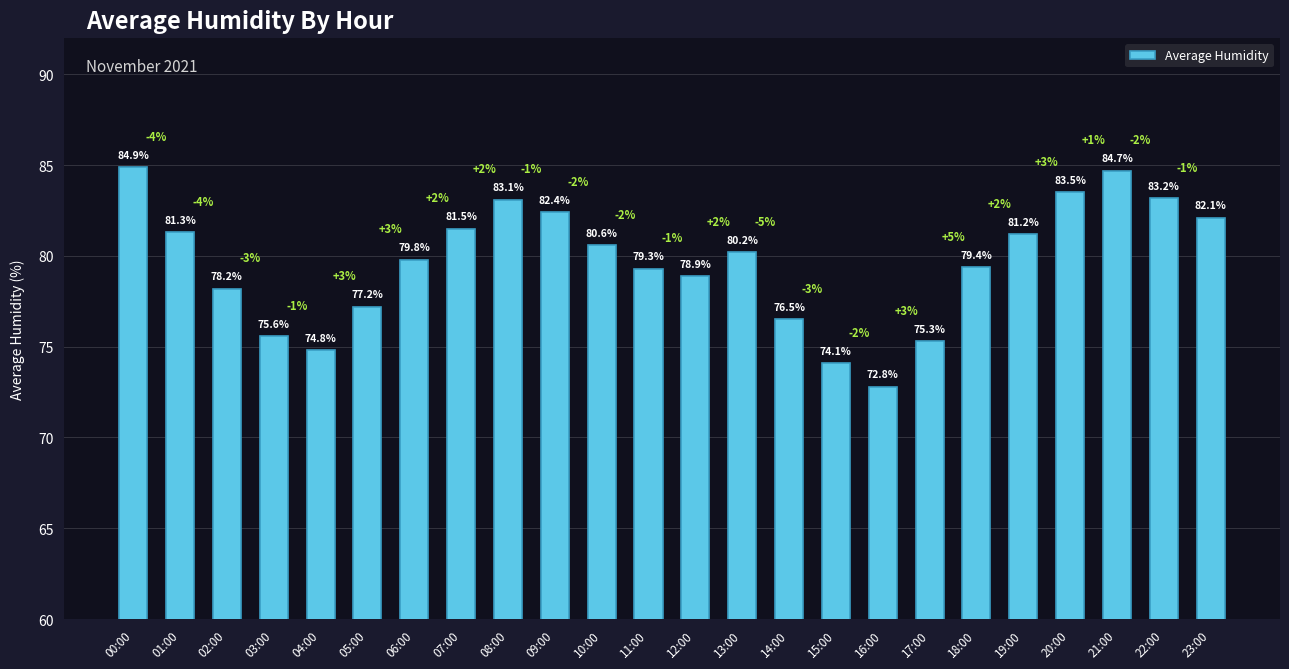

Rank the categories by value from lowest to highest.

16:00, 15:00, 04:00, 17:00, 03:00, 14:00, 05:00, 02:00, 12:00, 11:00, 18:00, 06:00, 13:00, 10:00, 19:00, 01:00, 07:00, 23:00, 09:00, 08:00, 22:00, 20:00, 21:00, 00:00